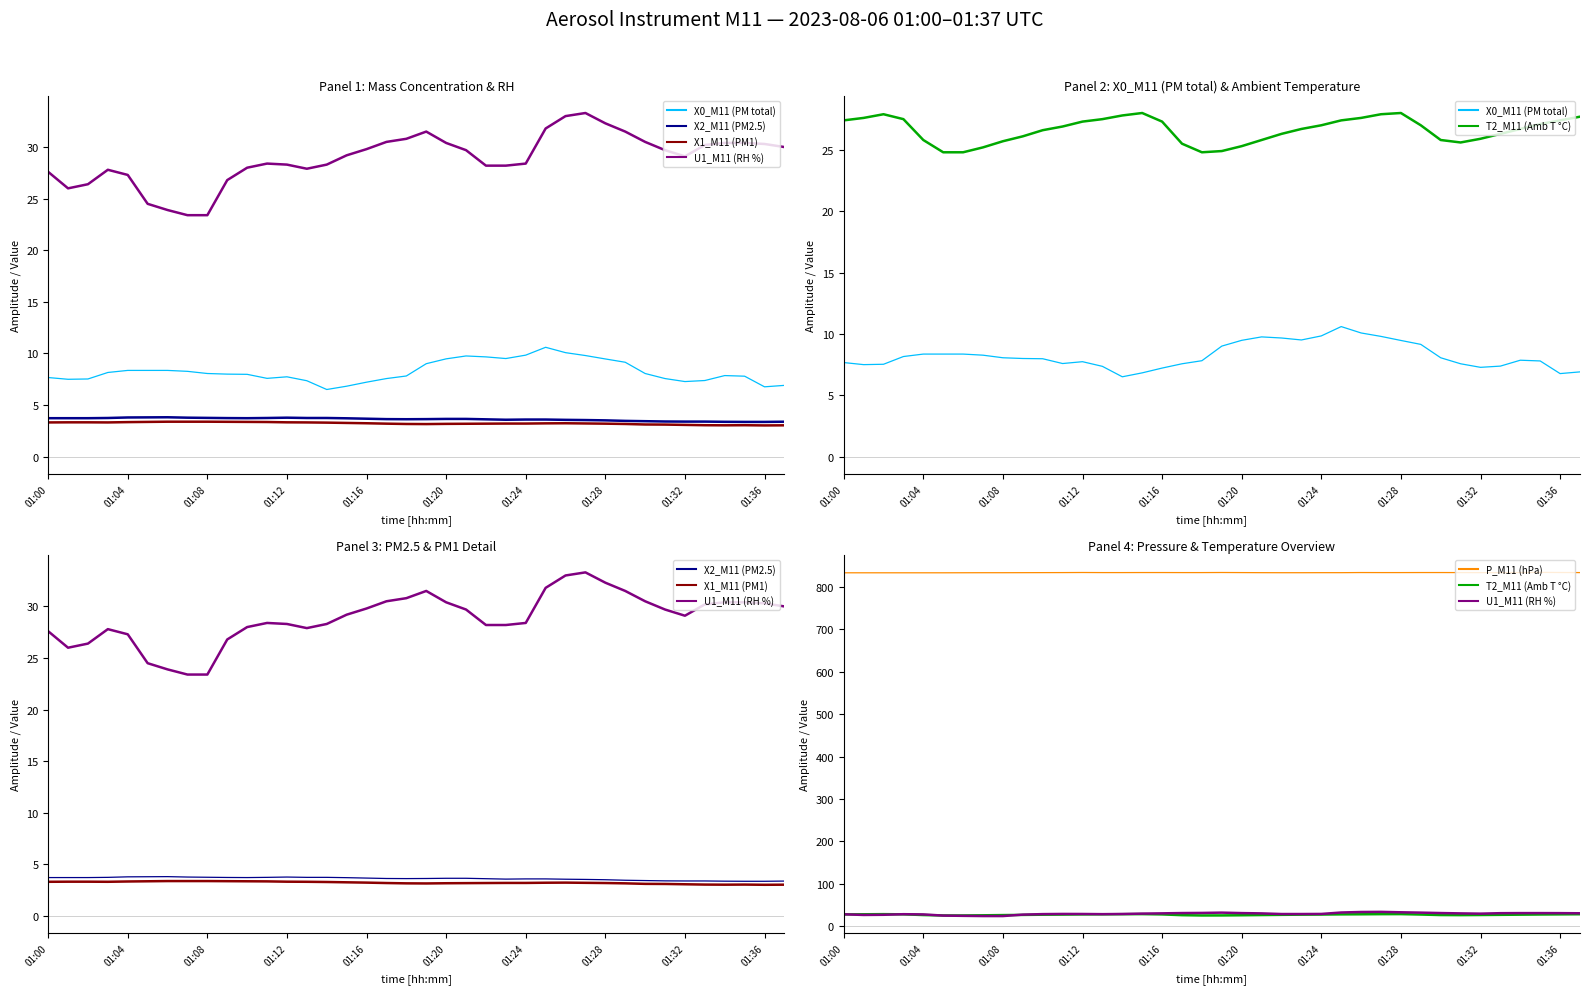

What is the sum of the X0_M11 (PM total) values at 32 and 29?

16.4